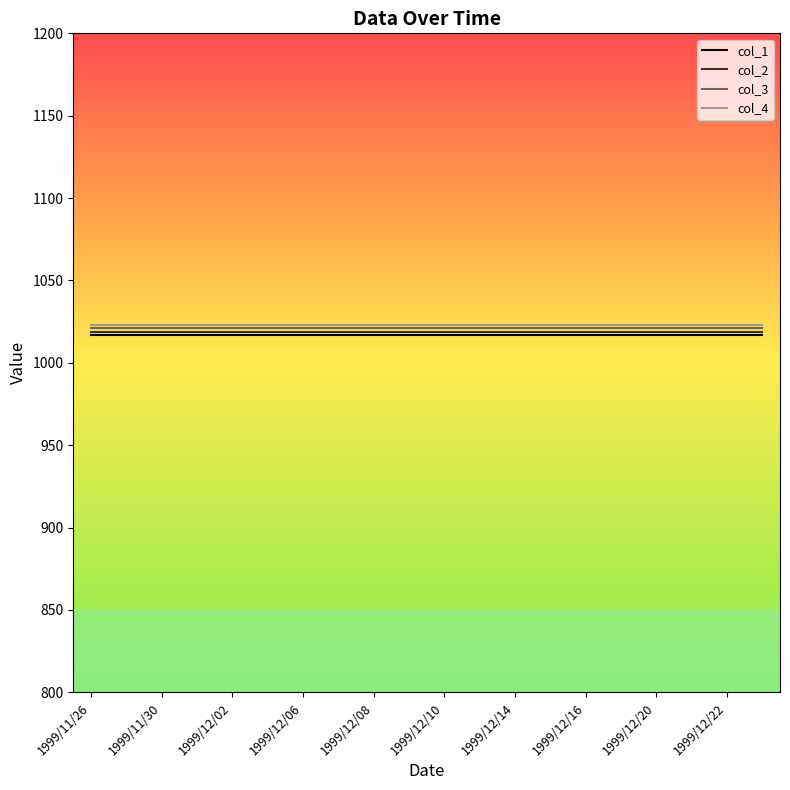

What is the greatest value displayed?

1023